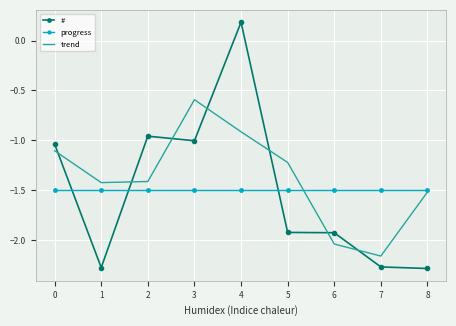

List the series in order of their peak value, lowest first.

progress, trend, #